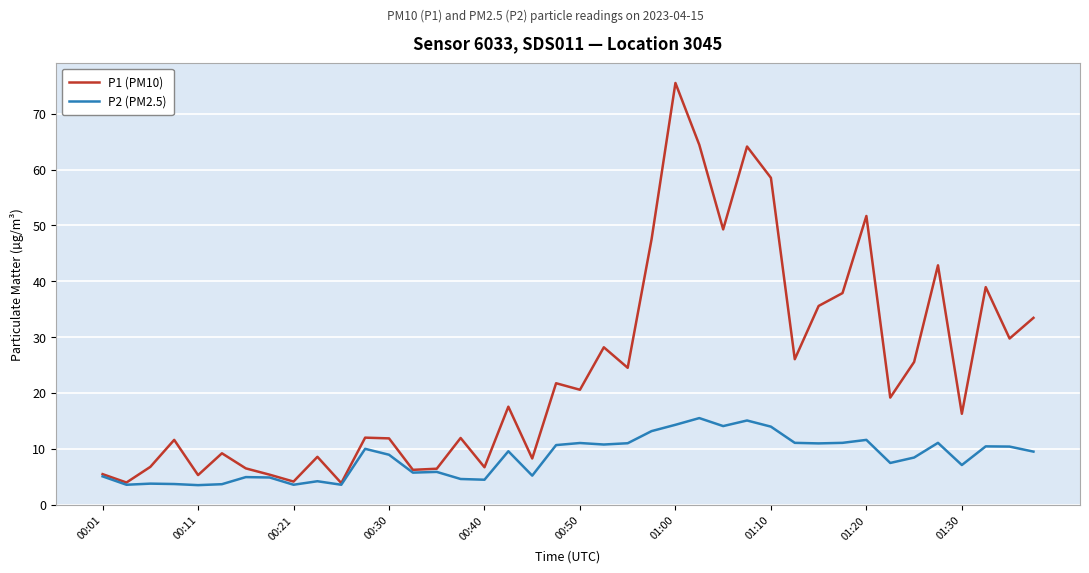

Which series has the largest range (max minus min)?

P1 (PM10)